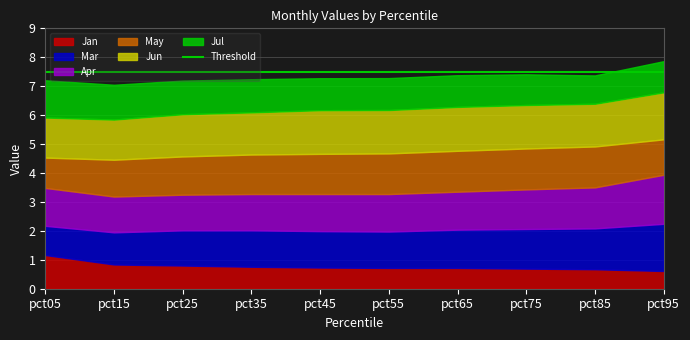

What is the spread (max minus min) of values at pct65?

0.8